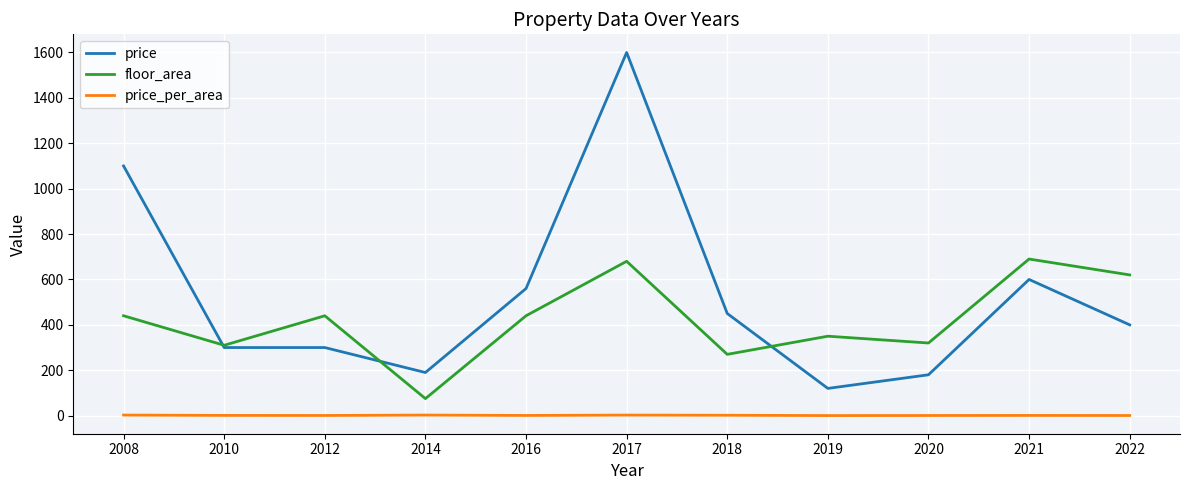

How many lines are shown in the chart?

3